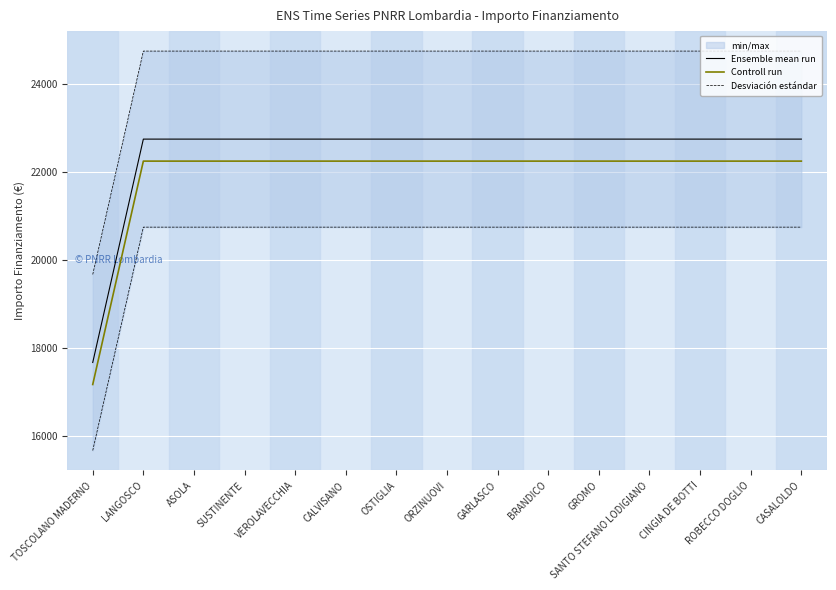

What is the difference between the maximum and minimum values in the Controll run series?

5075.2